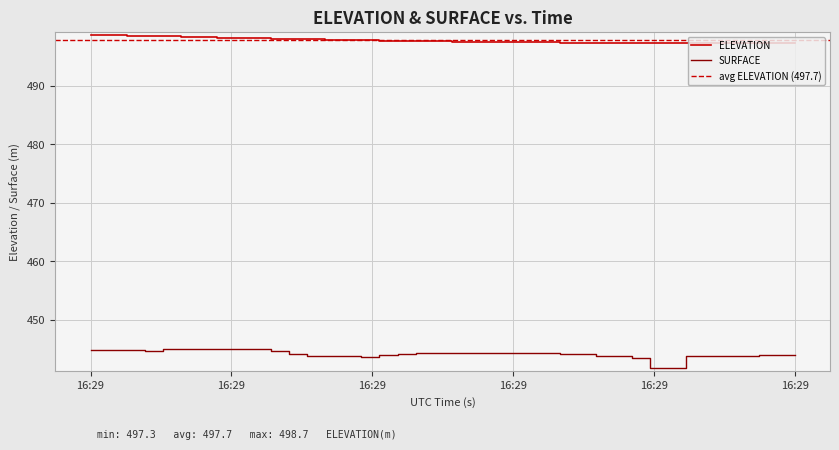

True or false: ELEVATION and SURFACE cross at least once.

False